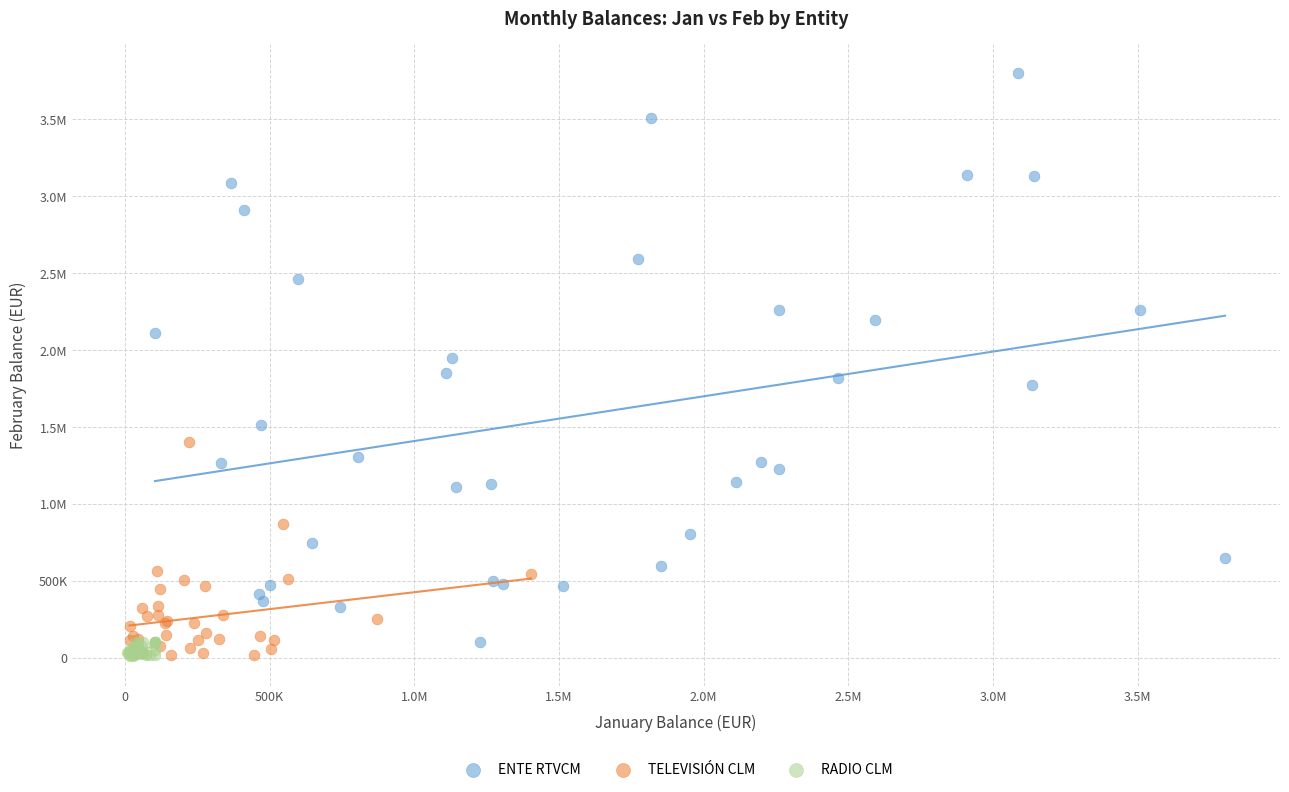

What are all the series names shown in the legend?

ENTE RTVCM, TELEVISIÓN CLM, RADIO CLM